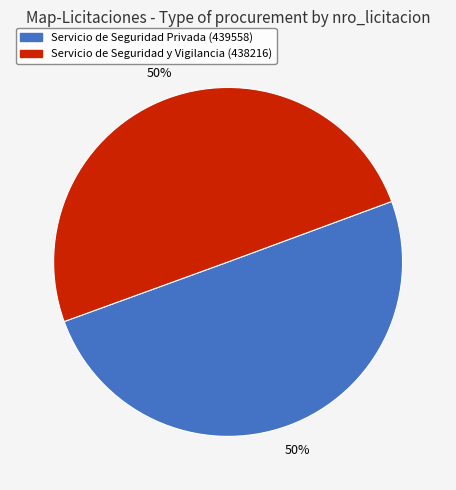

True or false: Servicio de Seguridad y Vigilancia (438216) accounts for 50% of the total.

True